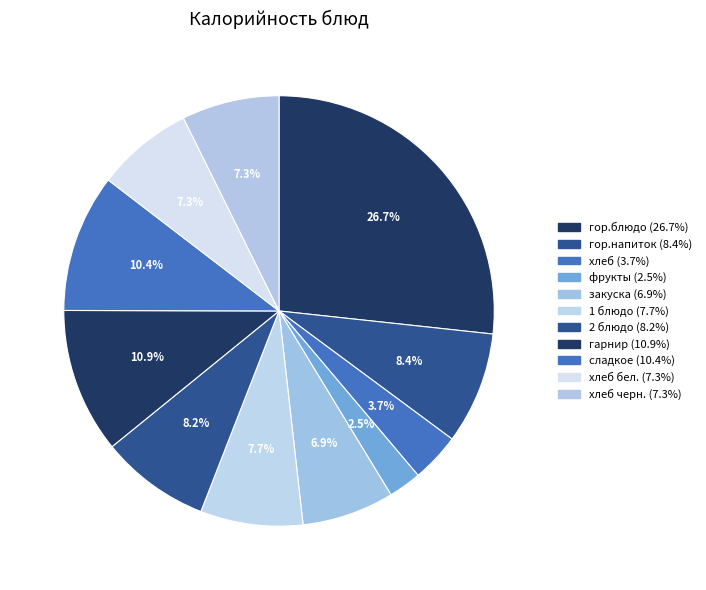

Is there a majority slice in this chart?

No